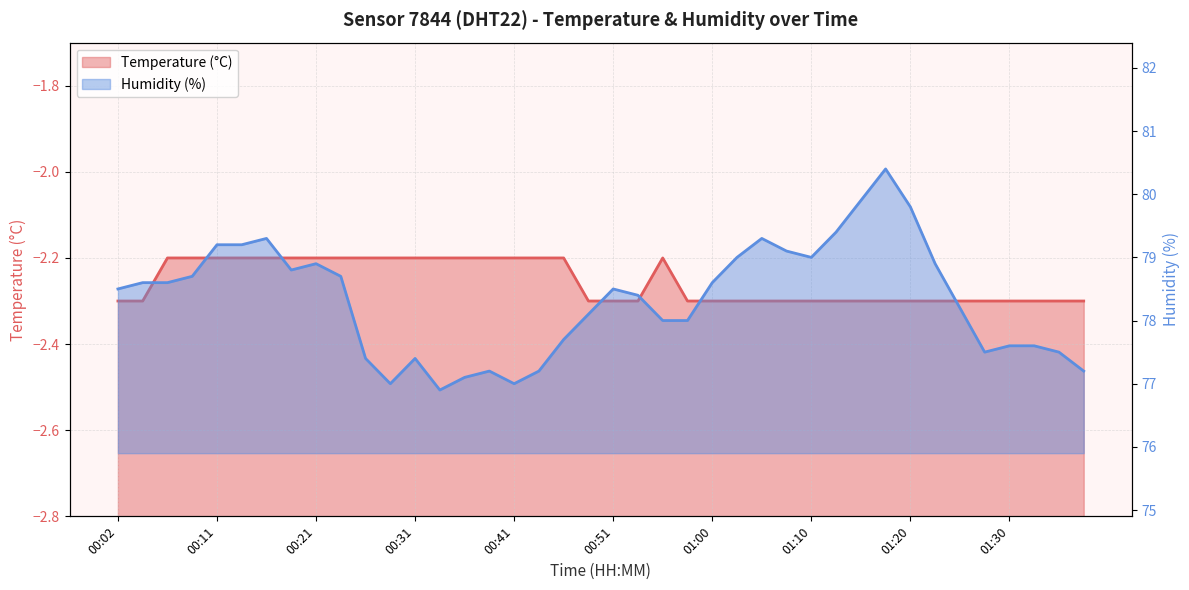

What are all the series names shown in the legend?

temperature, humidity